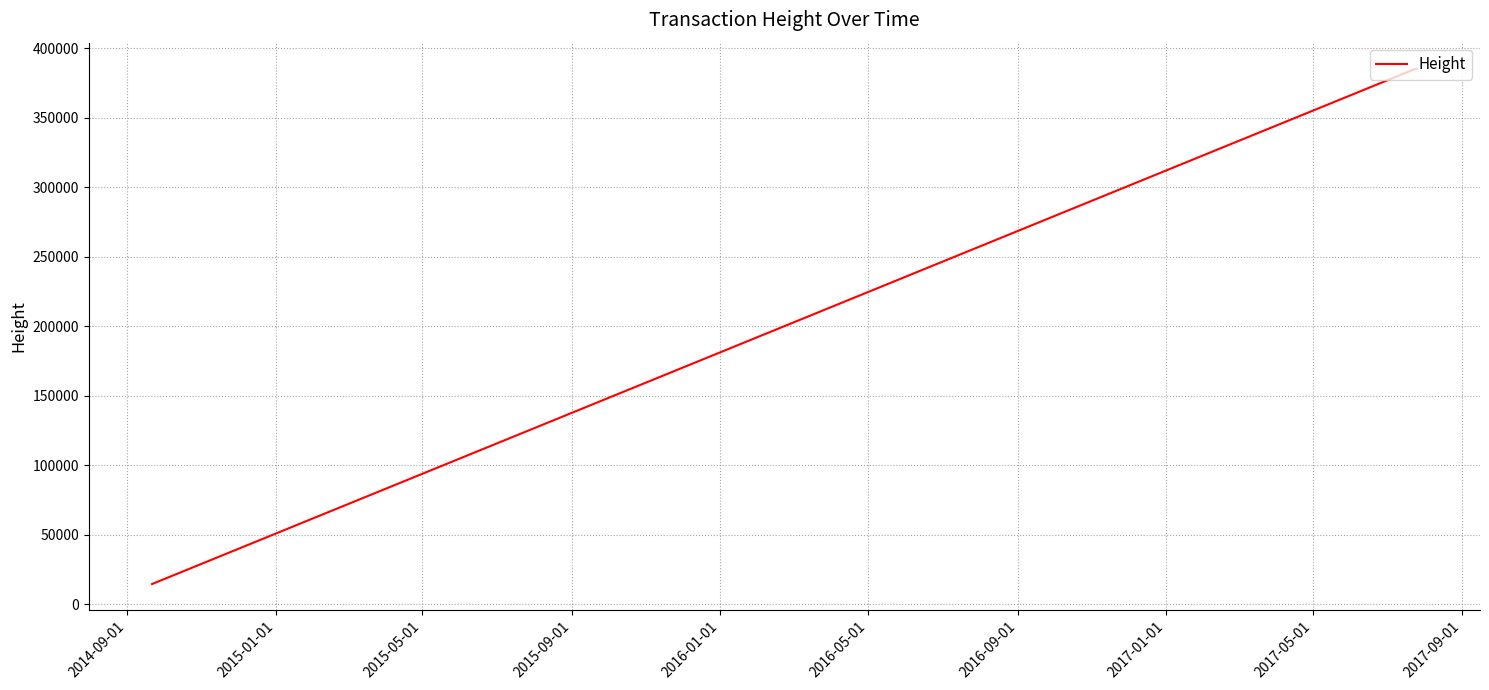

What is the difference between the second highest and minimum values?

370545